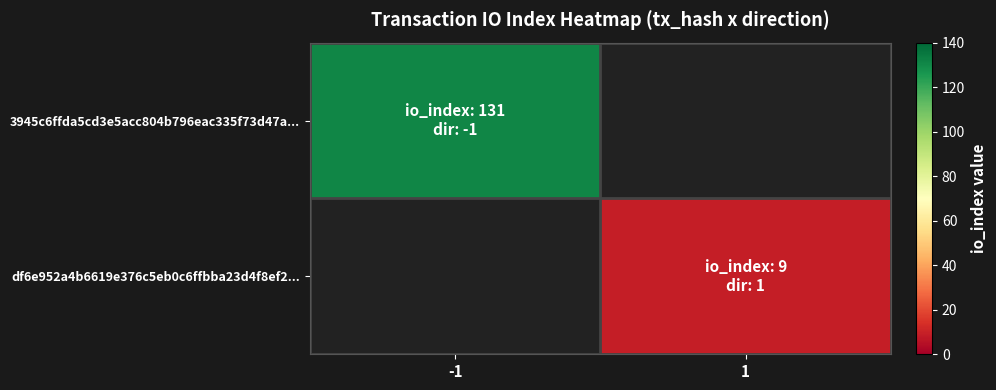

What is the maximum value for 3945c6ffda5cd3e5acc804b796eac335f73d47a...?

131.0